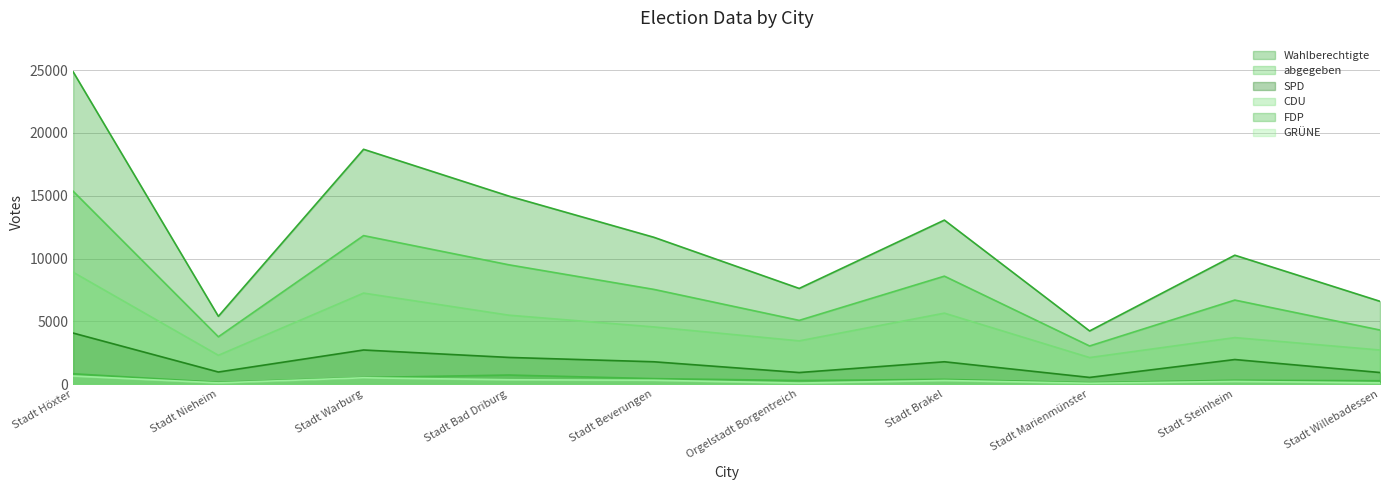

At how many categories does at least one series exceed 7689?

6